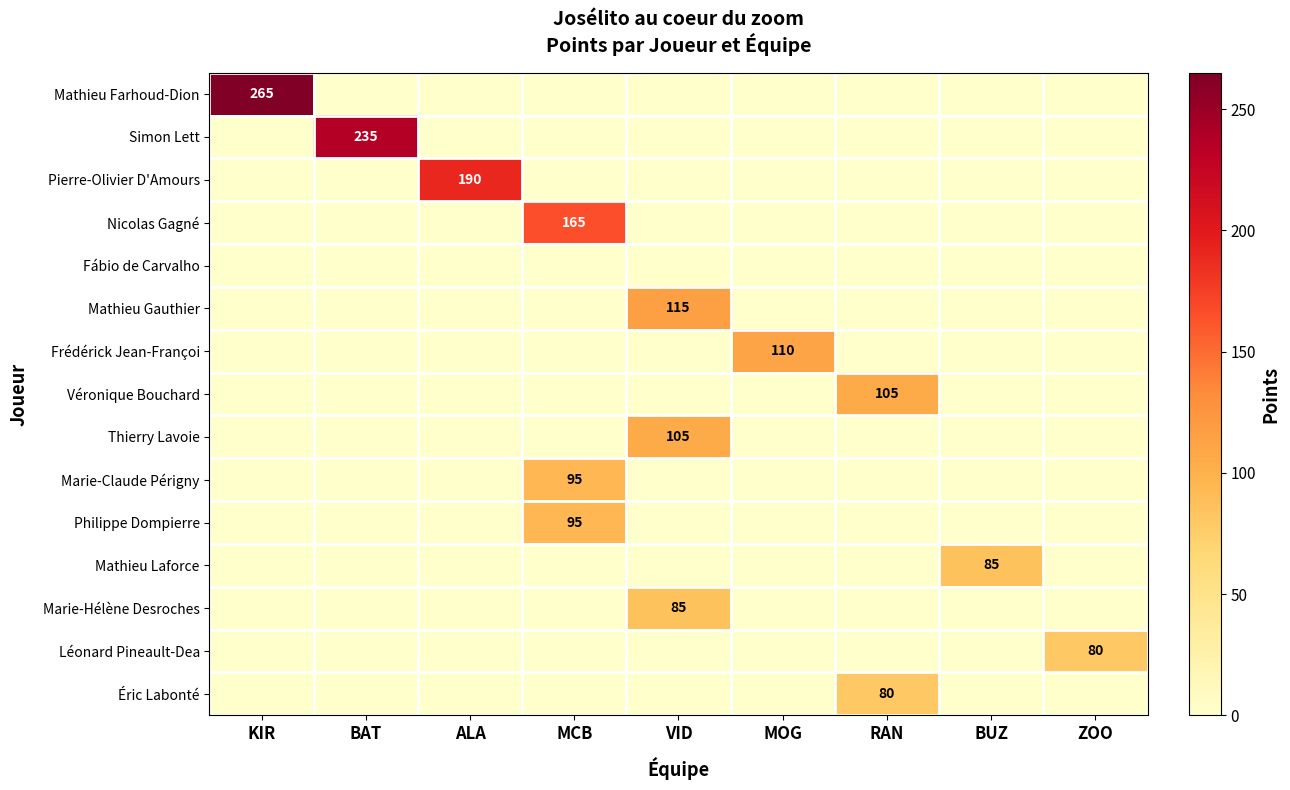

Is it true that Véronique Bouchard equals 105 at RAN?

True